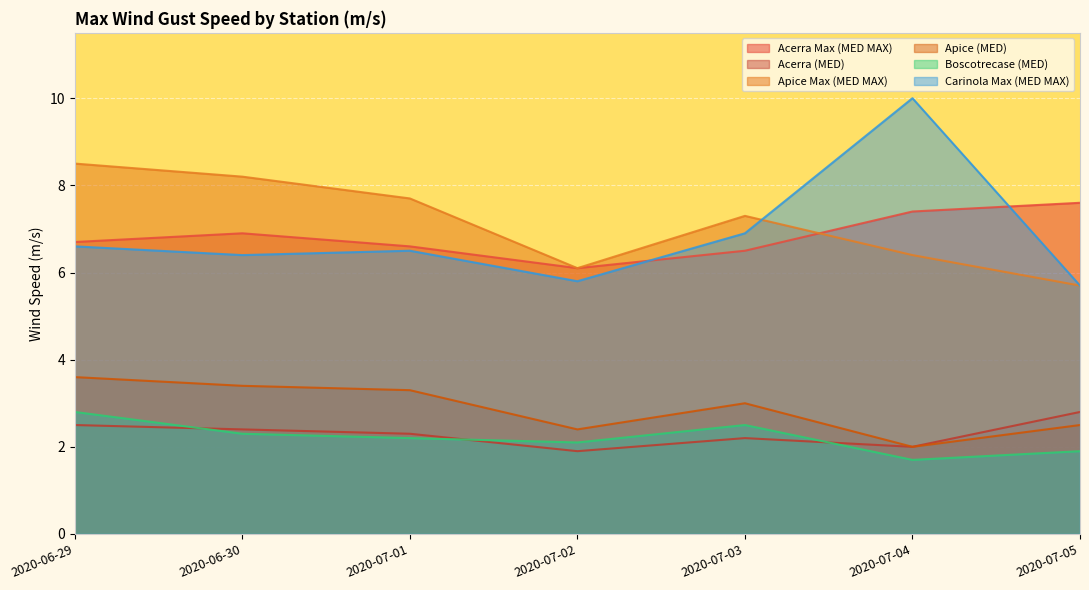

What position from the right is 2020-07-03?

3